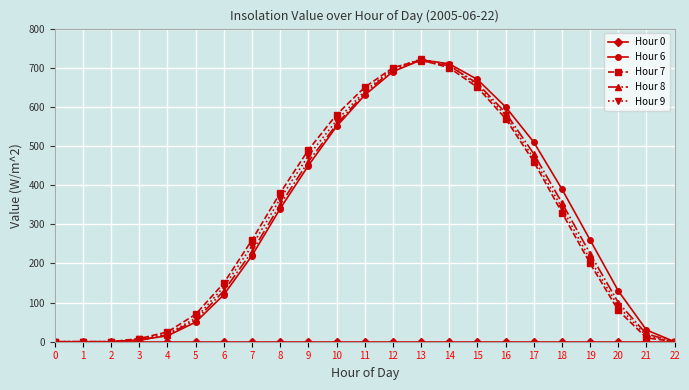

Is it true that Hour 8 equals 100 at 20?

True